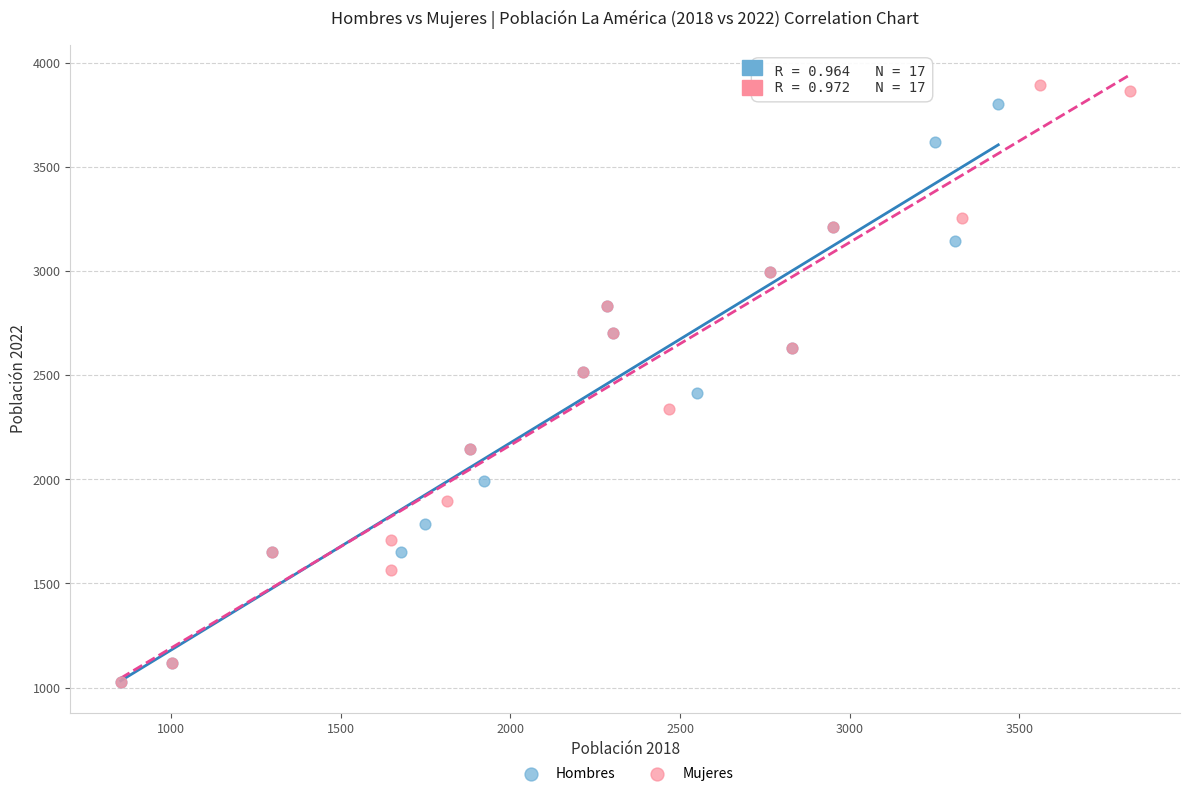

Which series reaches the maximum Y coordinate?

Mujeres